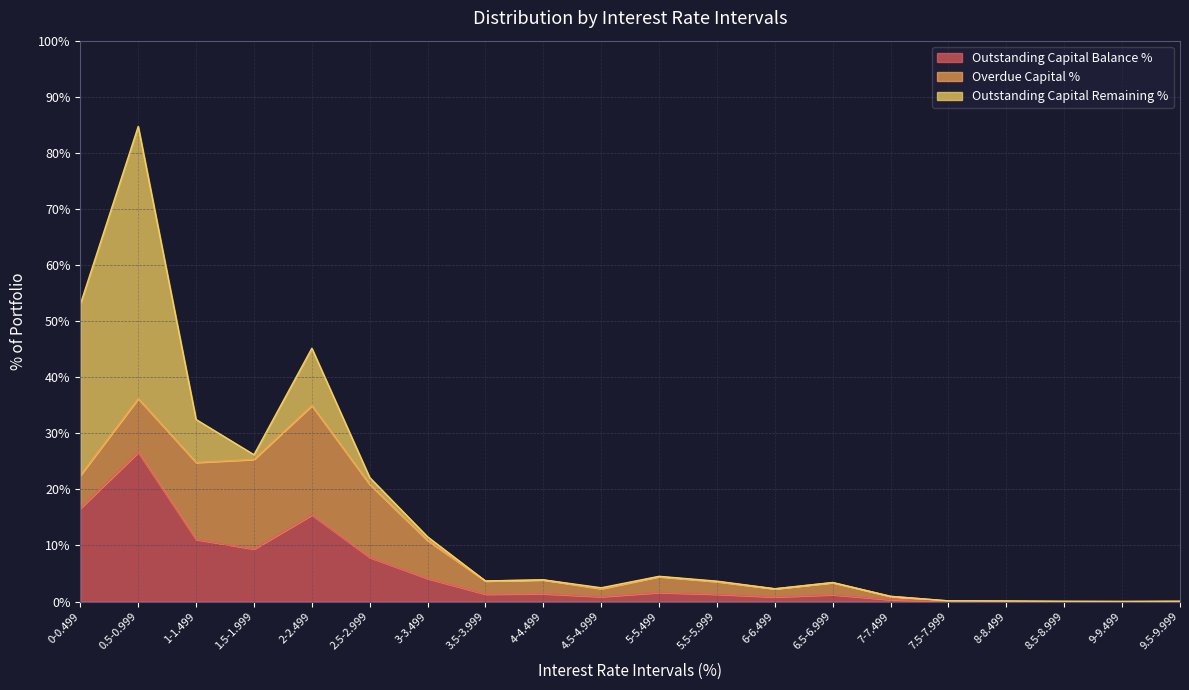

True or false: Outstanding Capital Remaining % and Outstanding Capital Balance % cross at least once.

True